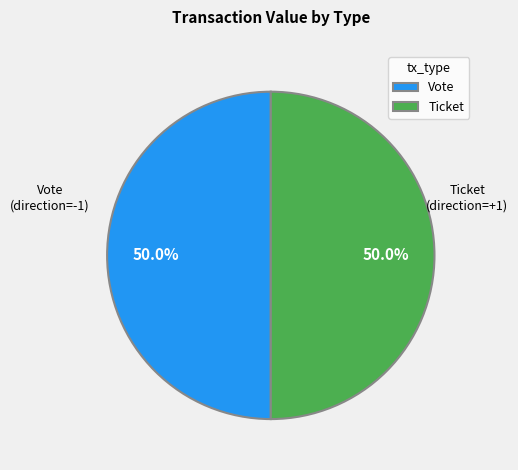

Approximately how many times larger is the value at Vote compared to Ticket?

1.0